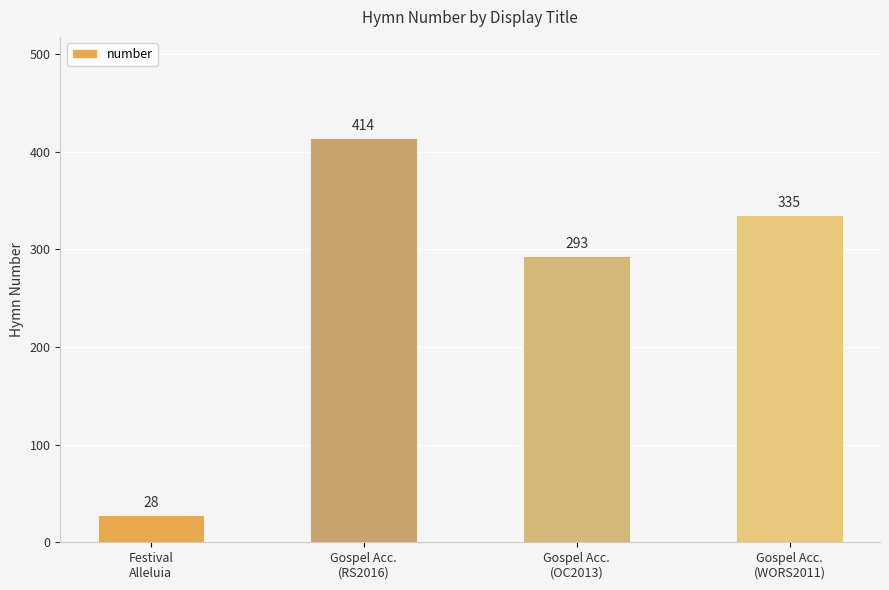

What is the change in value from Festival
Alleluia to Gospel Acc.
(RS2016)?

+386